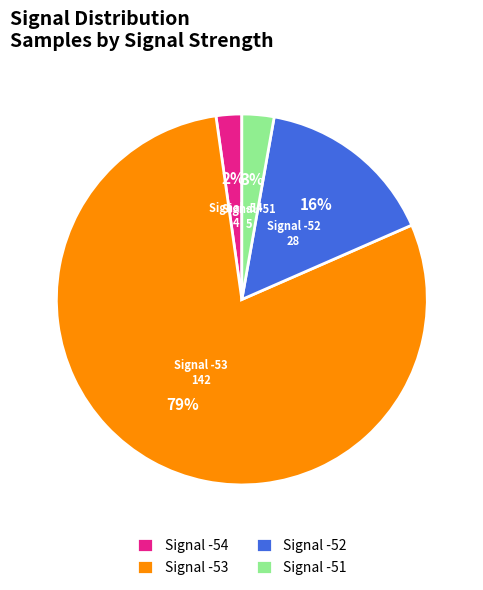

Count the number of slices in the pie.

4